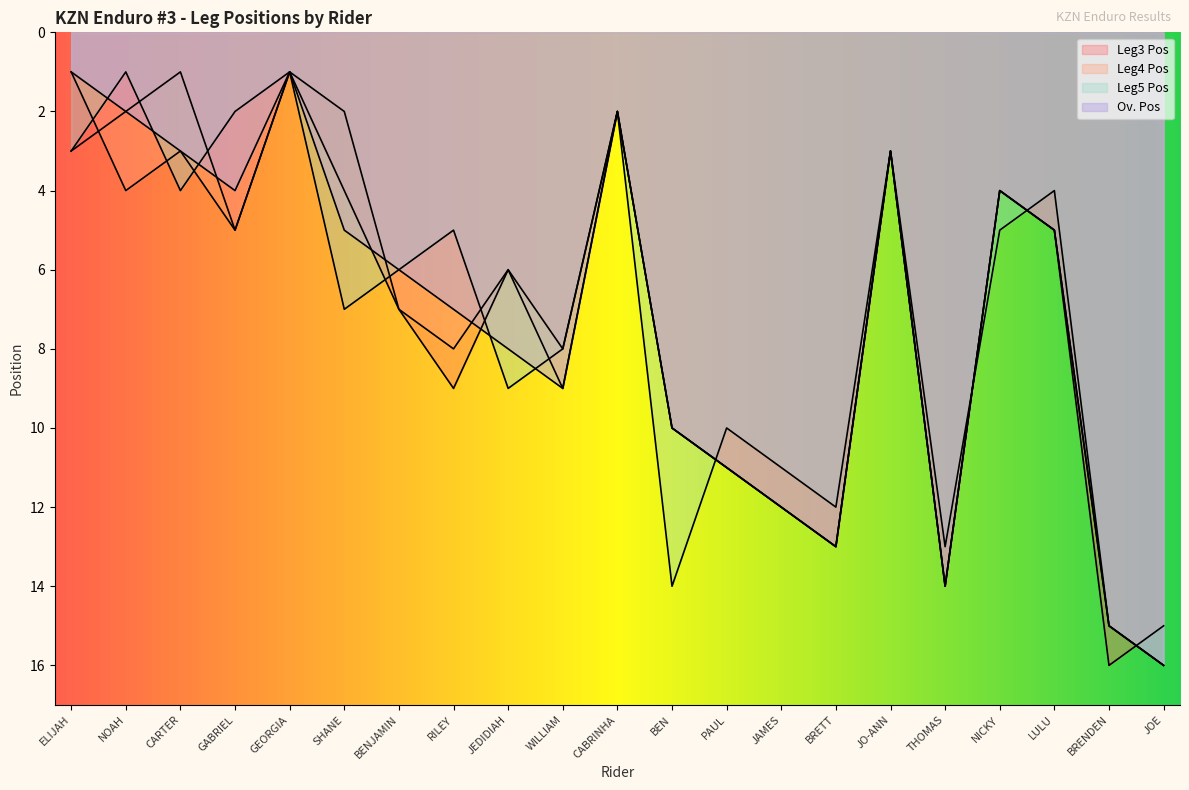

True or false: Ov. Pos has a value of 9 at BRENDEN.

False